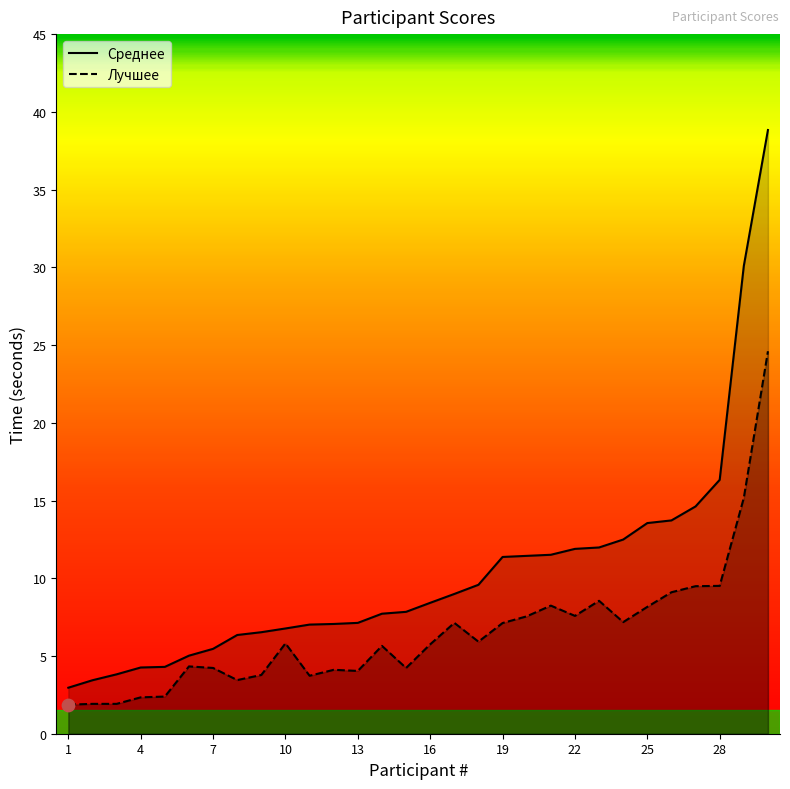

At which category is the sum across all series the highest?

30